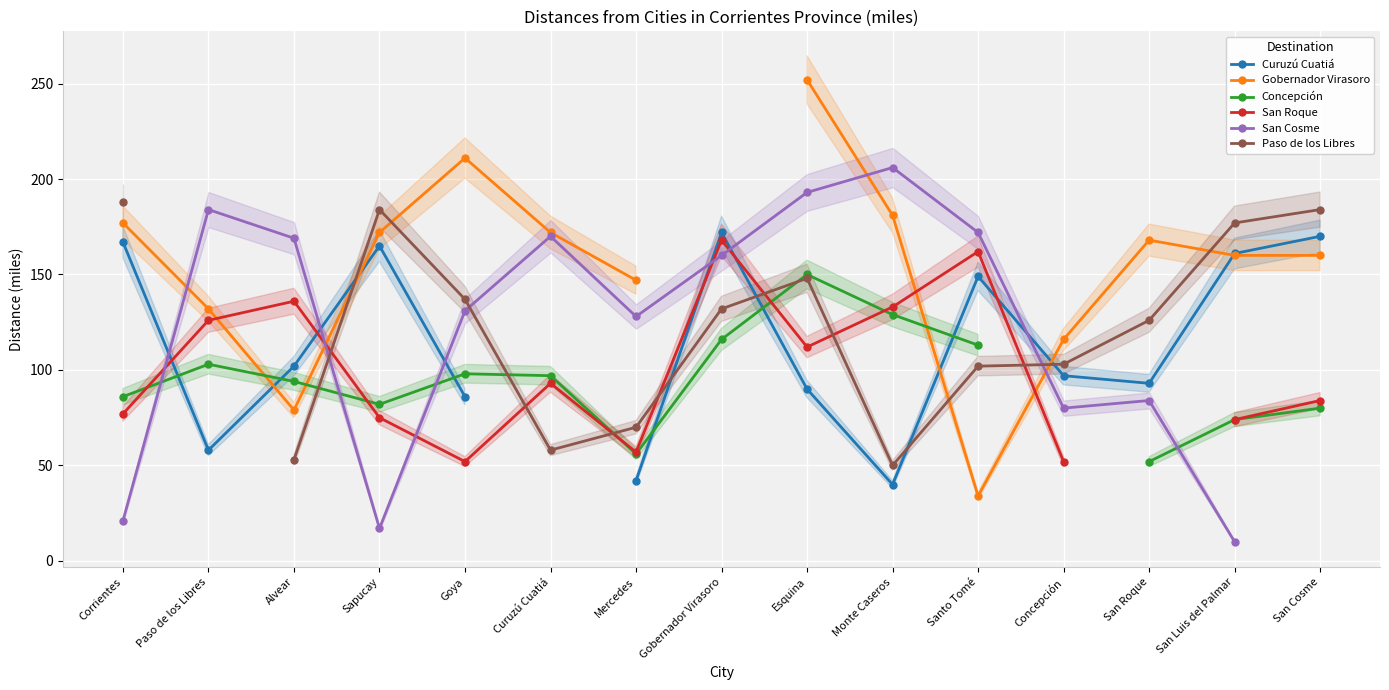

What is the spread (max minus min) of values at San Cosme?

104.0